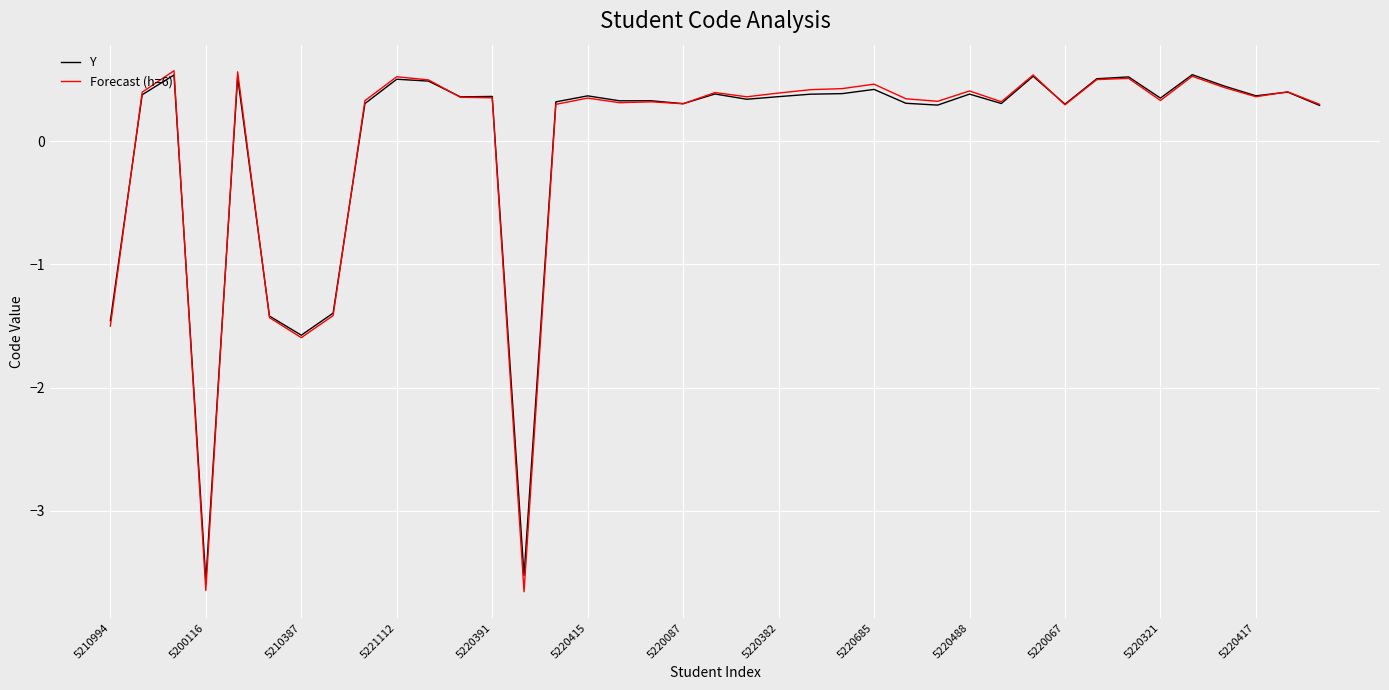

What is the difference between the maximum and second lowest values in the Forecast (h=6) series?

4.2